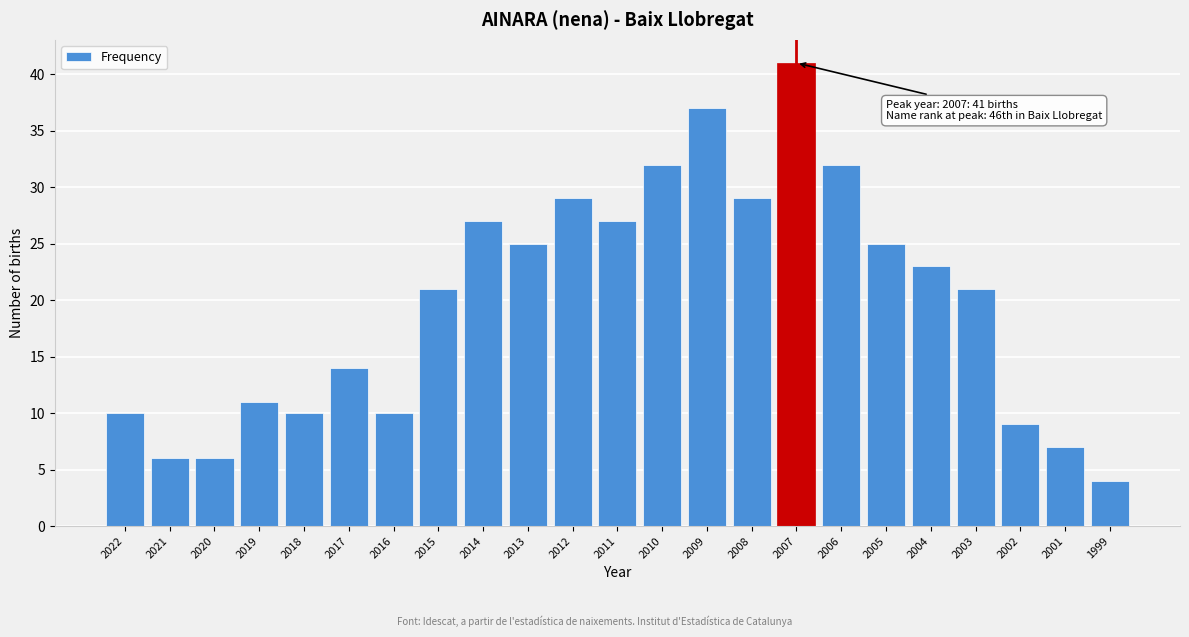

Reading right to left, transcribe all the data shown in this chart.

1999=4	2001=7	2002=9	2003=21	2004=23	2005=25	2006=32	2007=41	2008=29	2009=37	2010=32	2011=27	2012=29	2013=25	2014=27	2015=21	2016=10	2017=14	2018=10	2019=11	2020=6	2021=6	2022=10